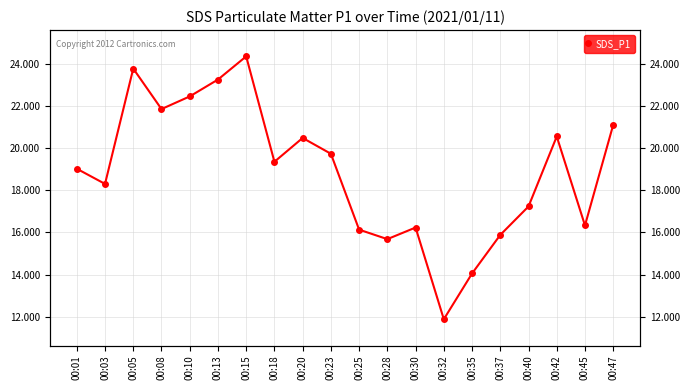

True or false: there are more than 2 points higher than both neighbors.

True